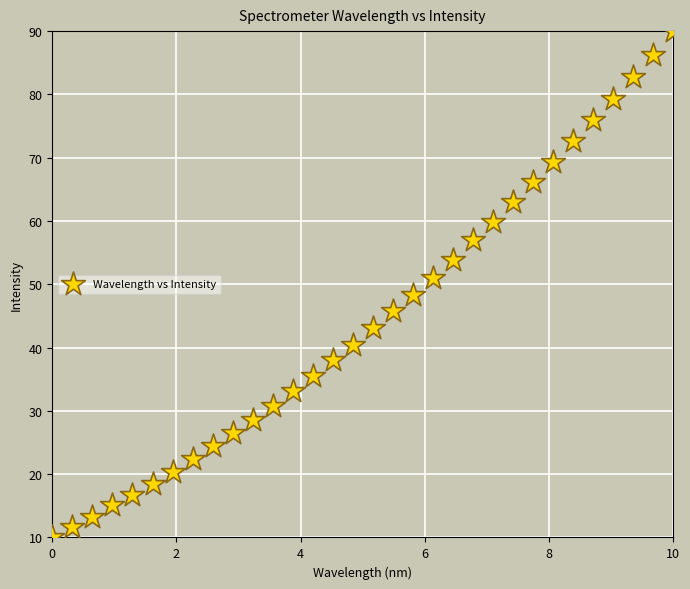

What is the range of Y values (max minus min)?

80.0